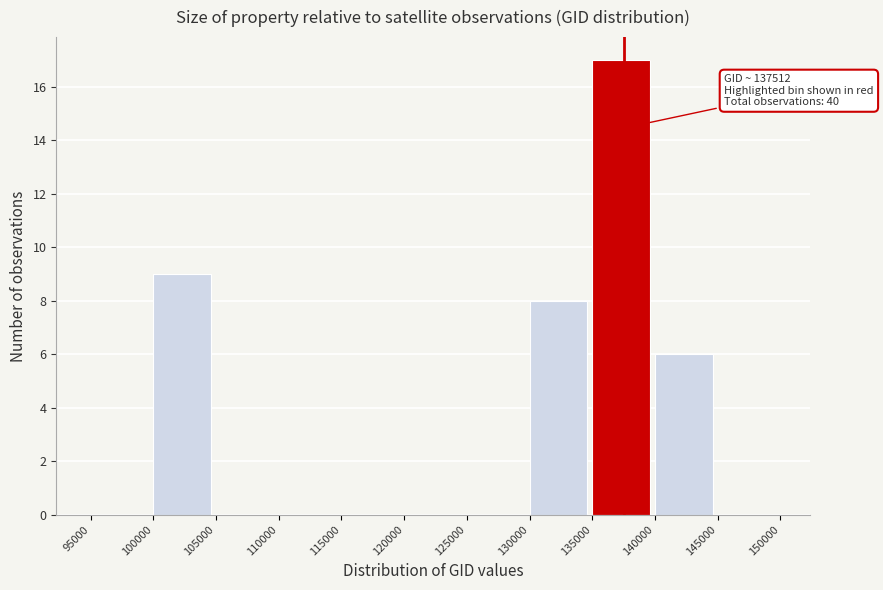

Over which range of the x-axis is the bar tallest?

135000 to 140000